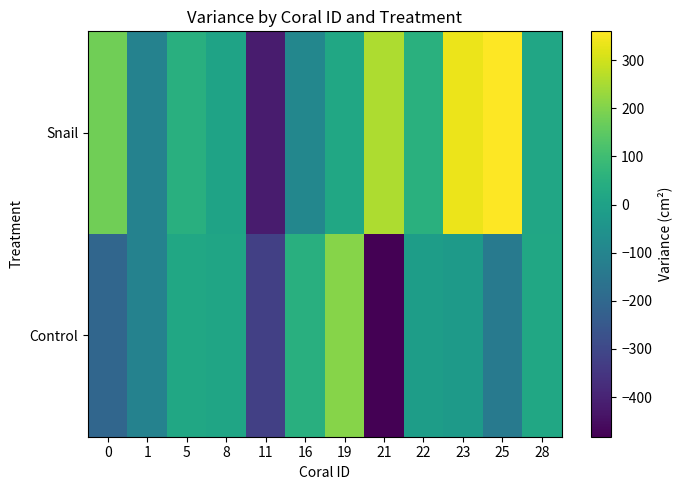

Reading right to left, extract all data points from this chart.

Snail: 28=14.9	25=359.9	23=333.9	22=52.4	21=255.8	19=20.3	16=-93.7	11=-417.8	8=4.6	5=48.5	1=-108.2	0=176.9
Control: 28=19.1	25=-139.3	23=-23.5	22=-12.9	21=-482.5	19=205.6	16=47.5	11=-321.9	8=13.1	5=19.2	1=-108.2	0=-203.1